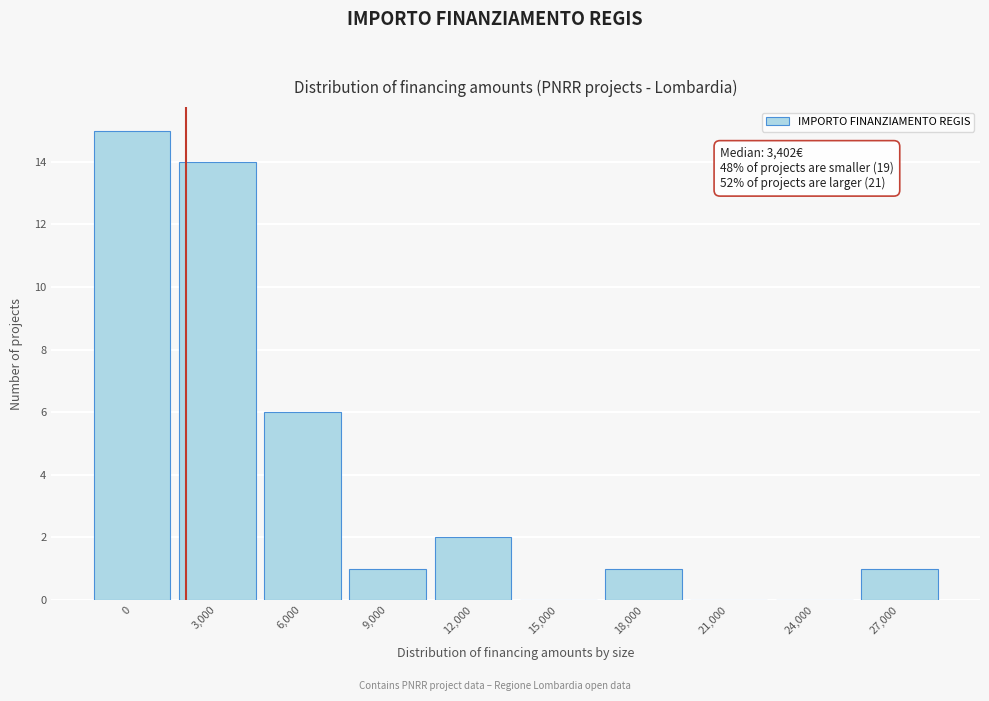

Reading right to left, transcribe all the data shown in this chart.

27,000=1	24,000=0	21,000=0	18,000=1	15,000=0	12,000=2	9,000=1	6,000=6	3,000=14	0=15